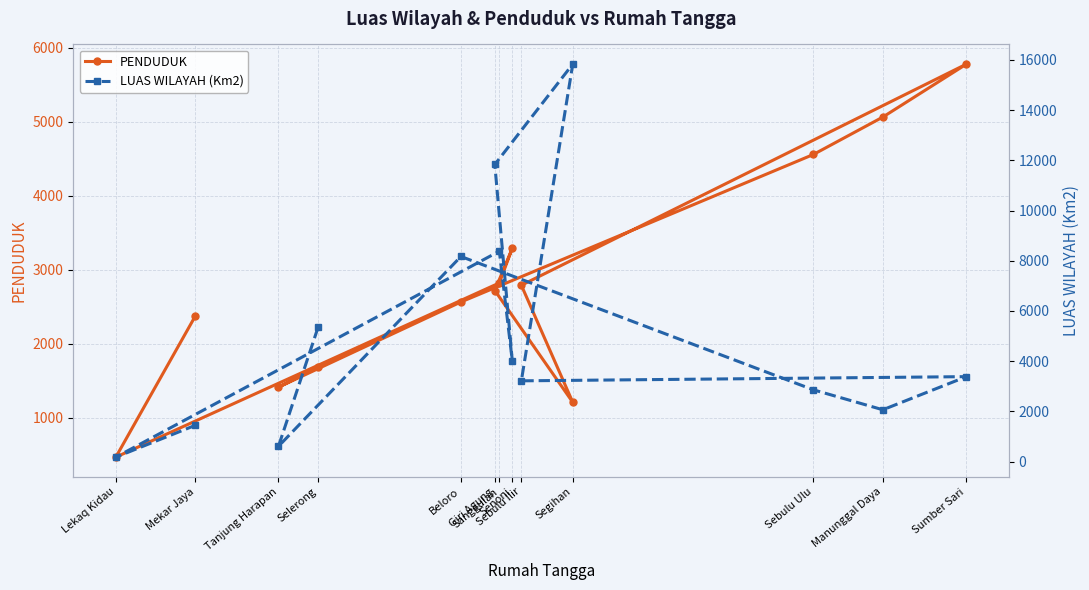

Between which two adjacent categories do LUAS WILAYAH (Km2) and PENDUDUK first intersect?

Selerong and Tanjung Harapan